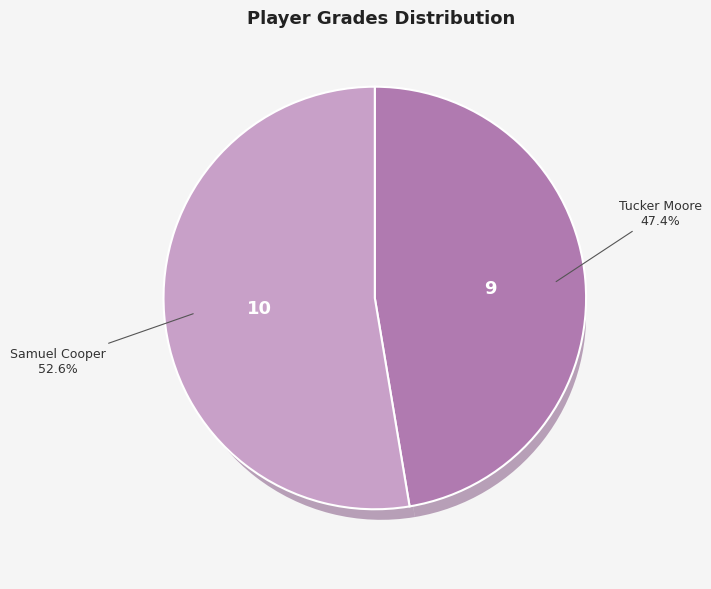

Which slice is the smallest?

Tucker Moore